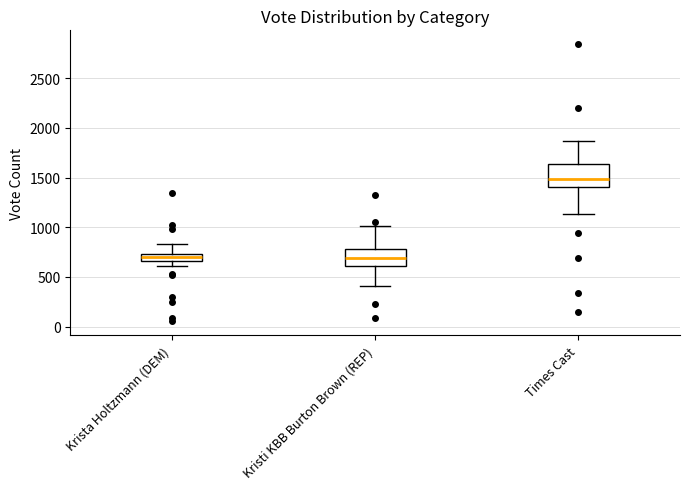

Comparing the boxes themselves (not the whiskers), which one is the tallest?

Times Cast